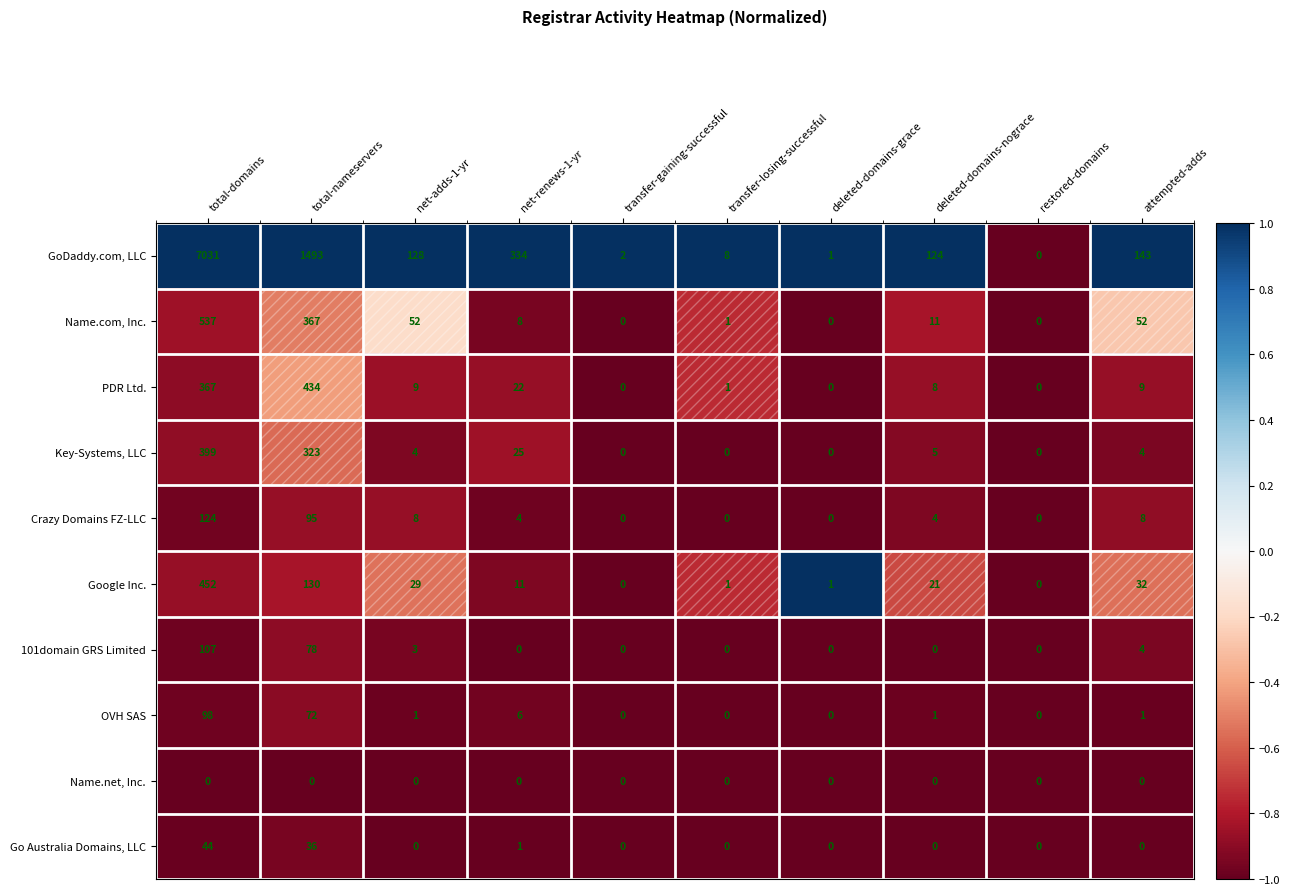

Count the number of categories in the chart.

10